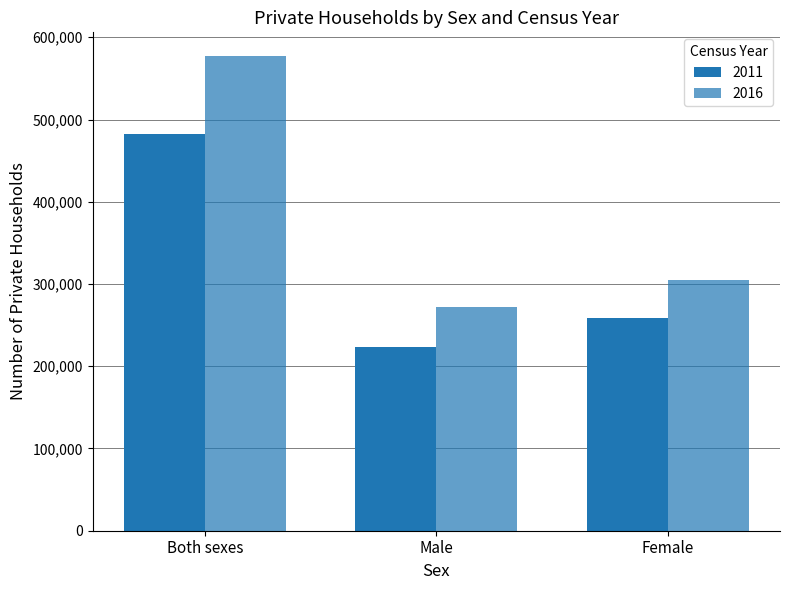

At which category is the sum across all series the highest?

Both sexes